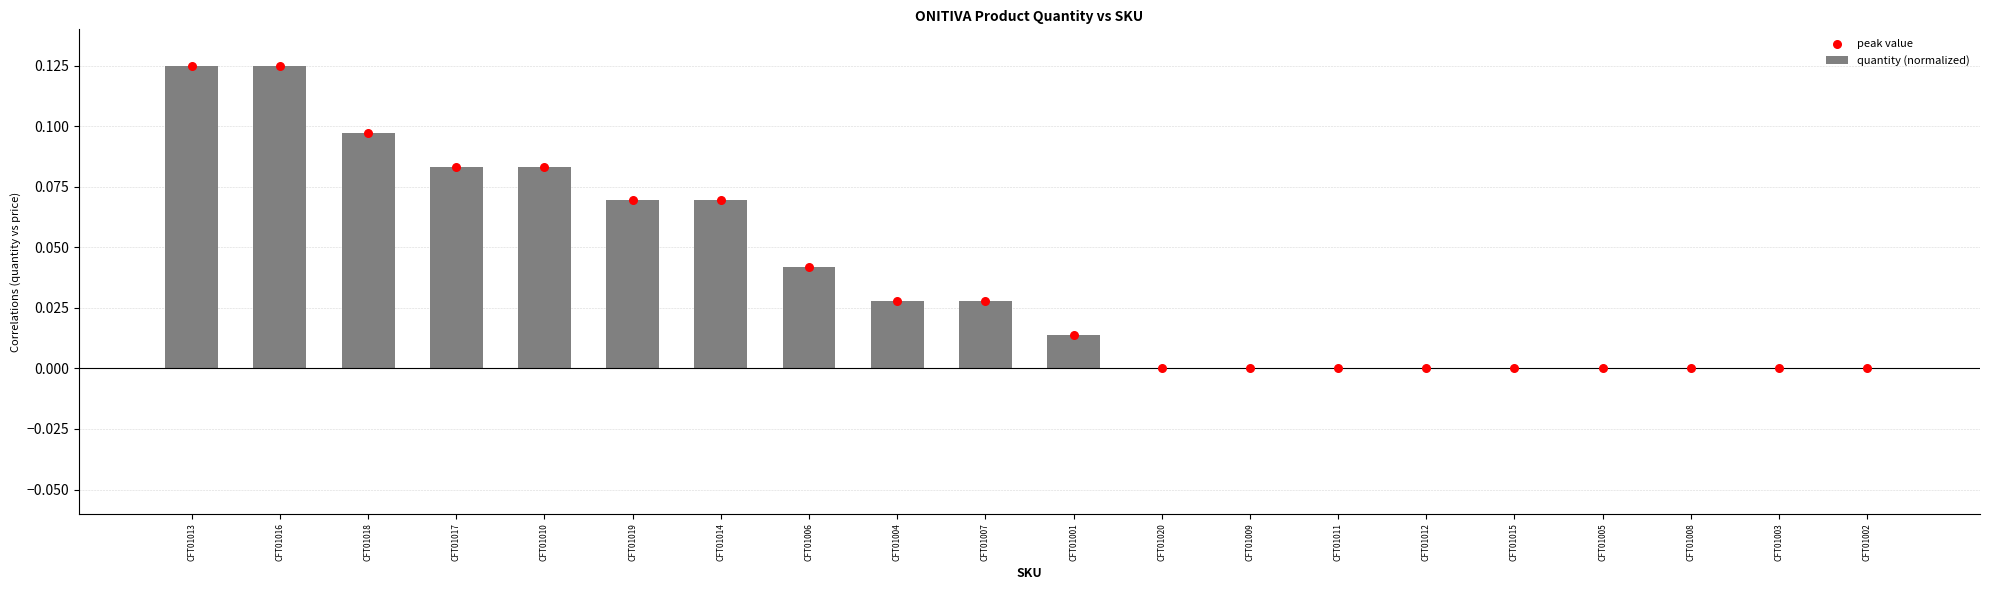

Which series reaches the maximum Y coordinate?

quantity (normalized)